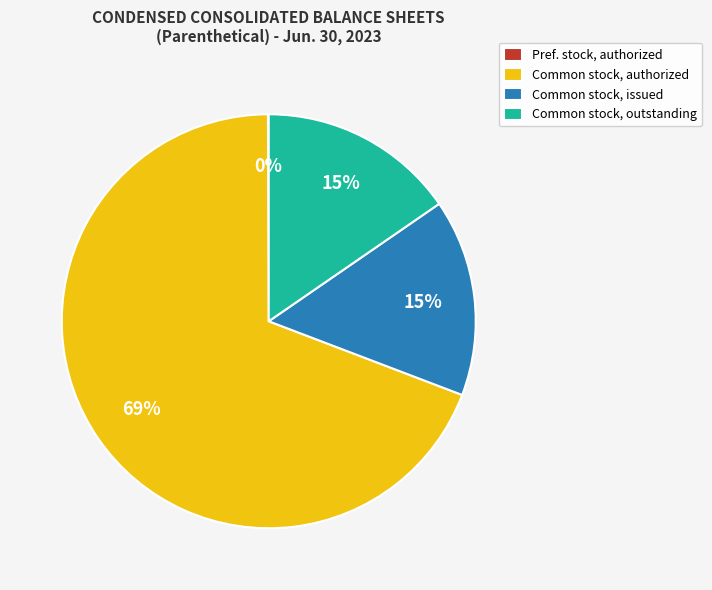

To the nearest percent, what percentage of the pie is Common stock, outstanding?

15%